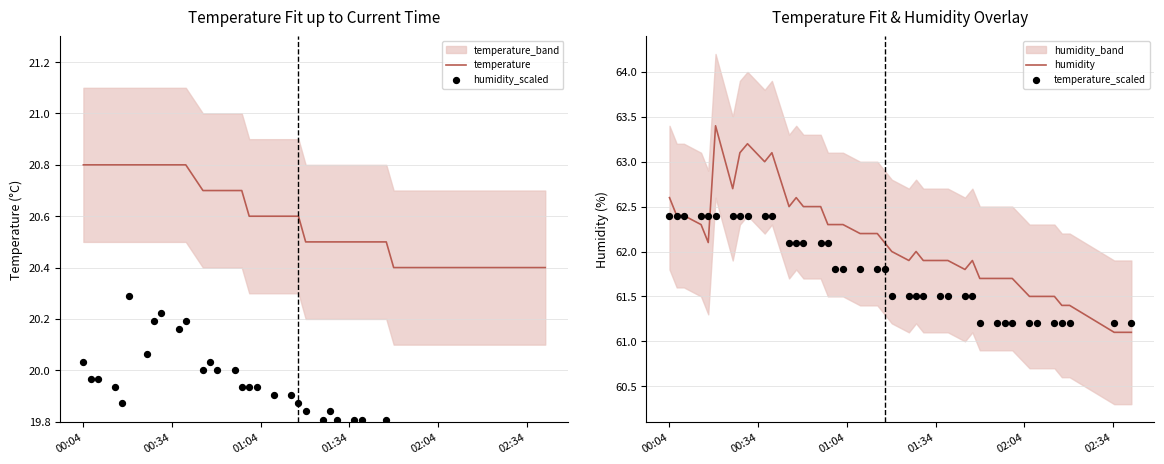

Which series reaches the minimum Y coordinate?

humidity_scaled